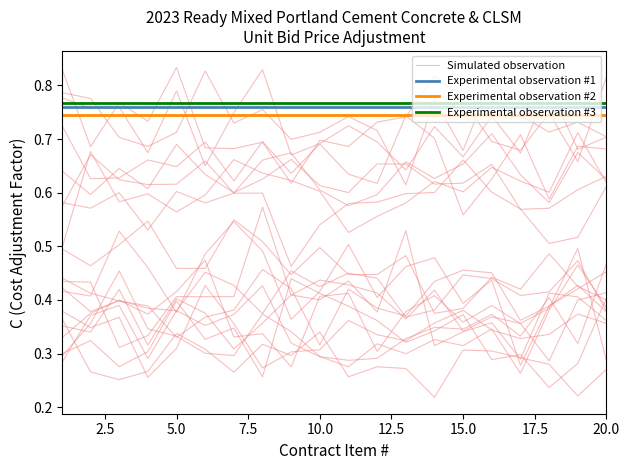

What is the label of the 3rd point from the left?

5.0